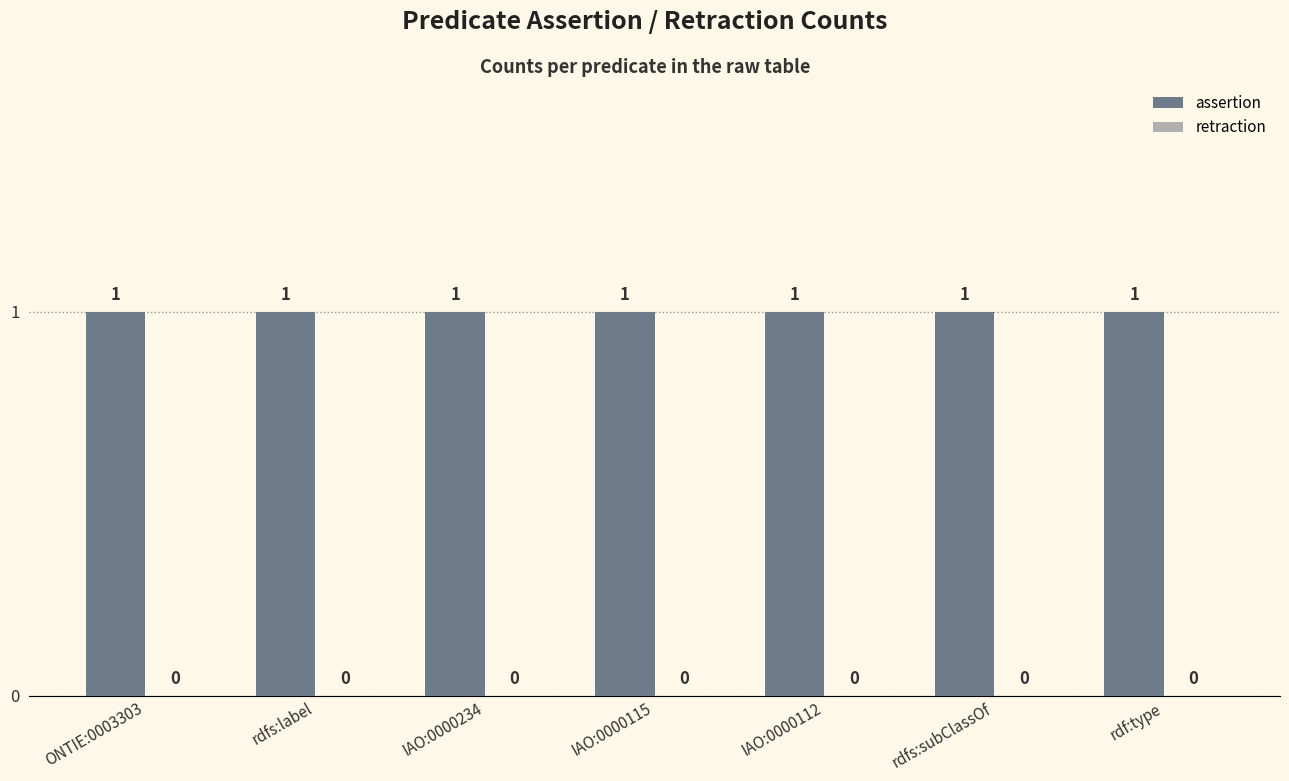

Reading right to left, list all the values displayed in this chart.

assertion: 1	1	1	1	1	1	1
retraction: 0	0	0	0	0	0	0